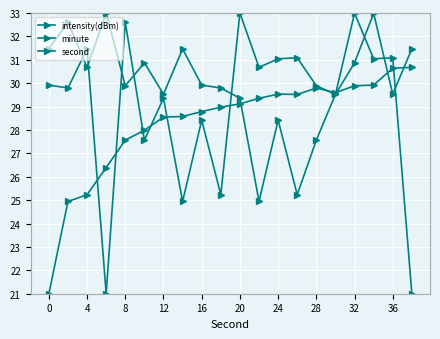

How many distinct data groups are displayed?

3